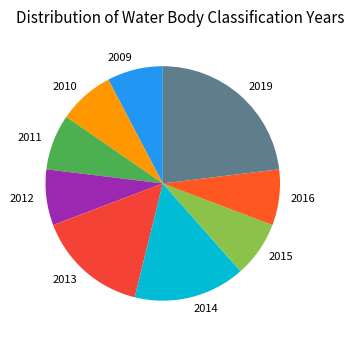

Which slice is the largest?

2019